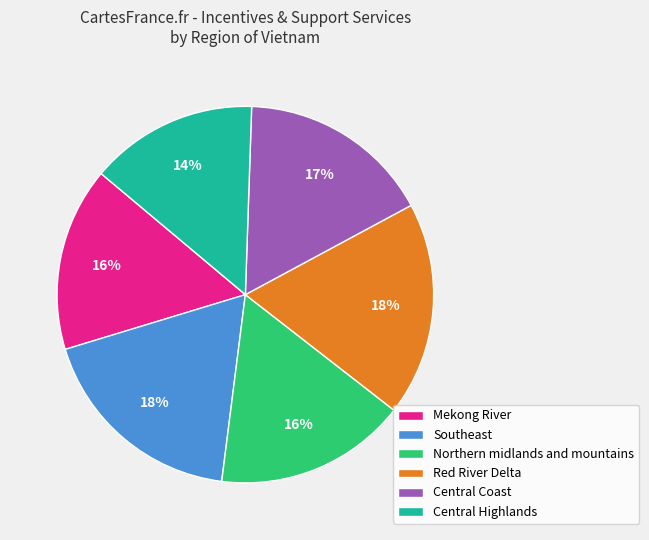

To the nearest percent, what percentage of the pie is Mekong River?

16%